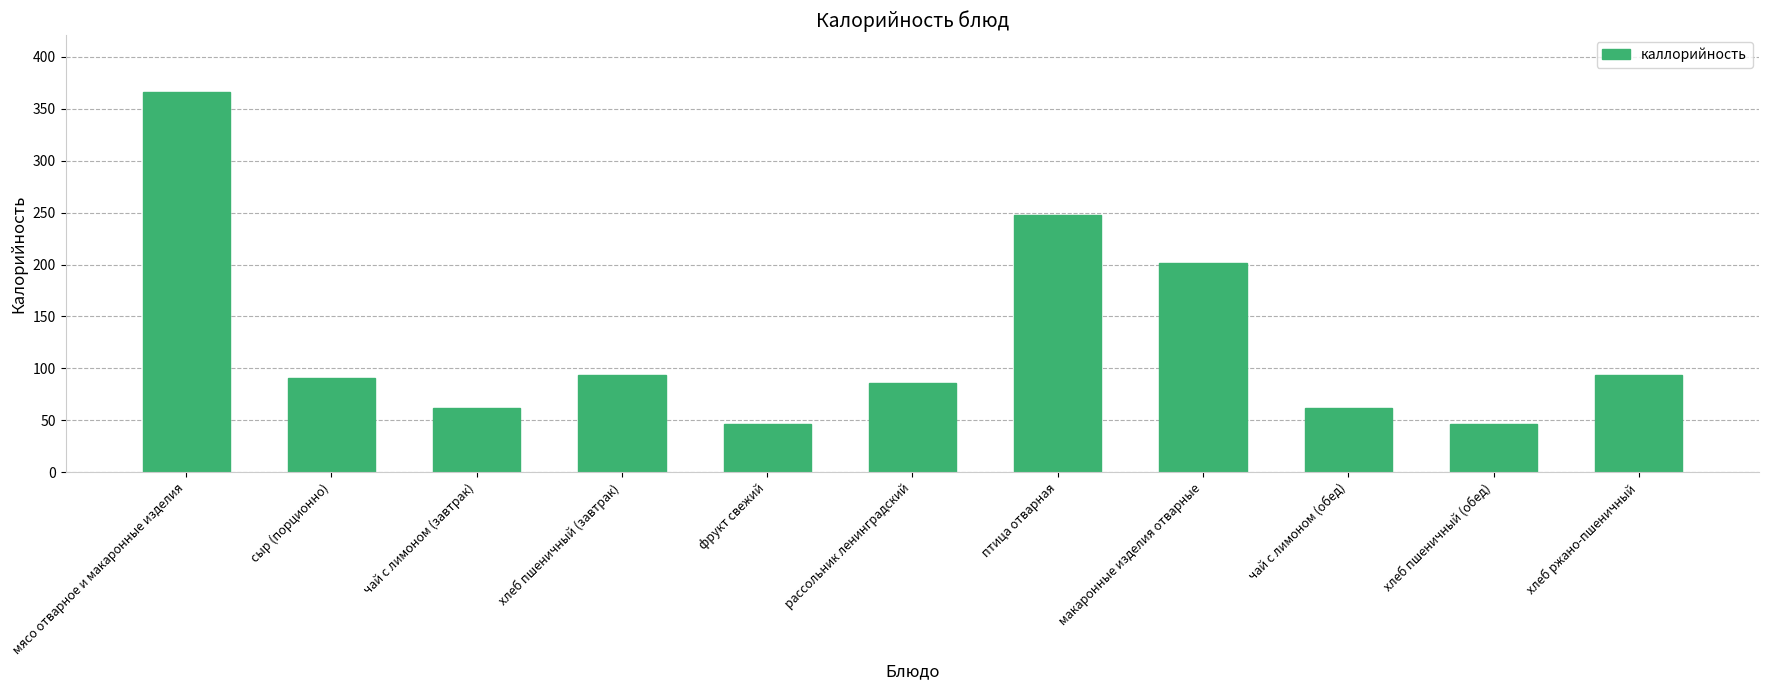

What is the change in value from рассольник ленинградский to чай с лимоном (обед)?

-23.8